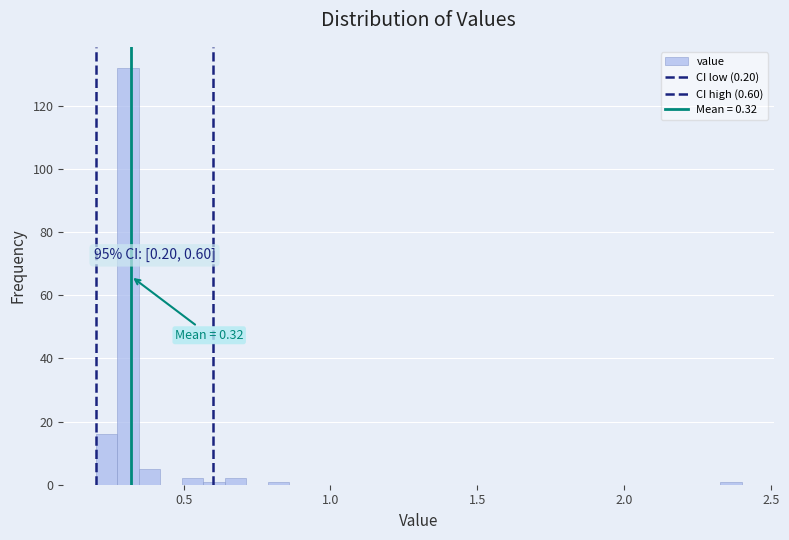

Around what value on the x-axis is the tallest bar? Give the approximate position of its centre, as read against the axis.

0.30